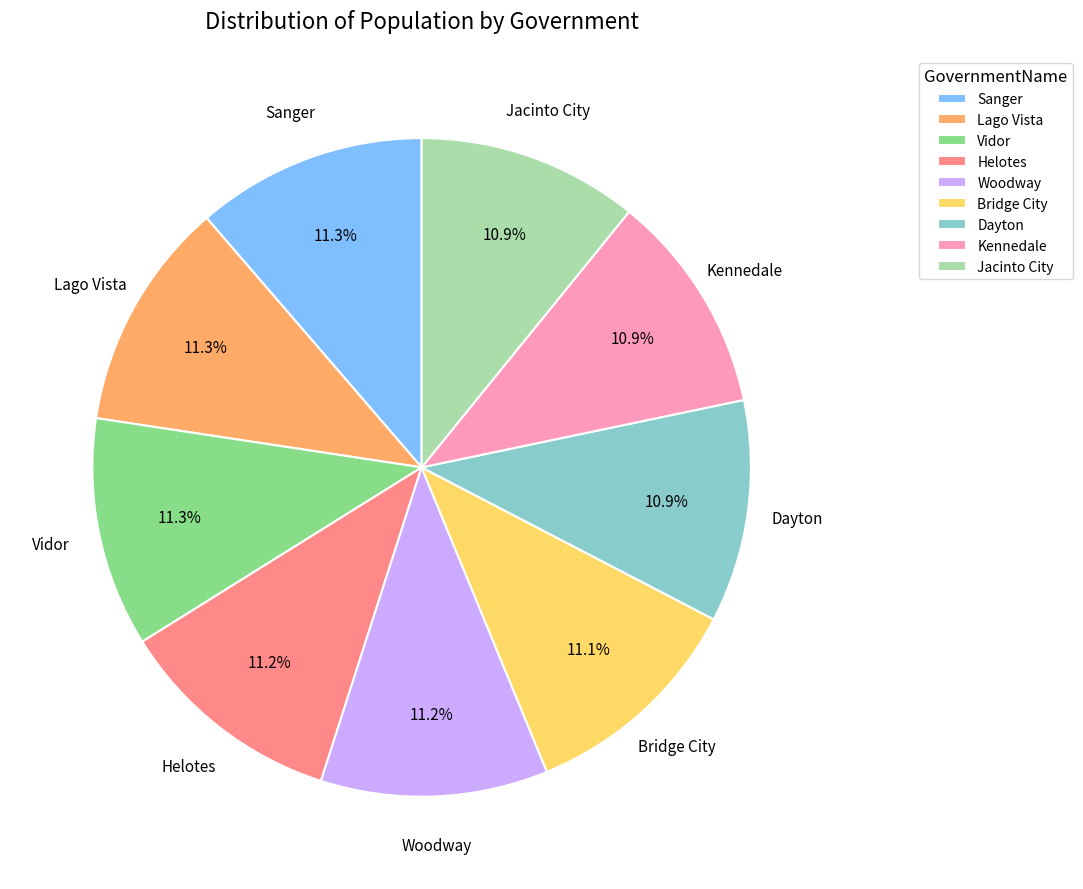

True or false: Bridge City accounts for 11% of the total.

True